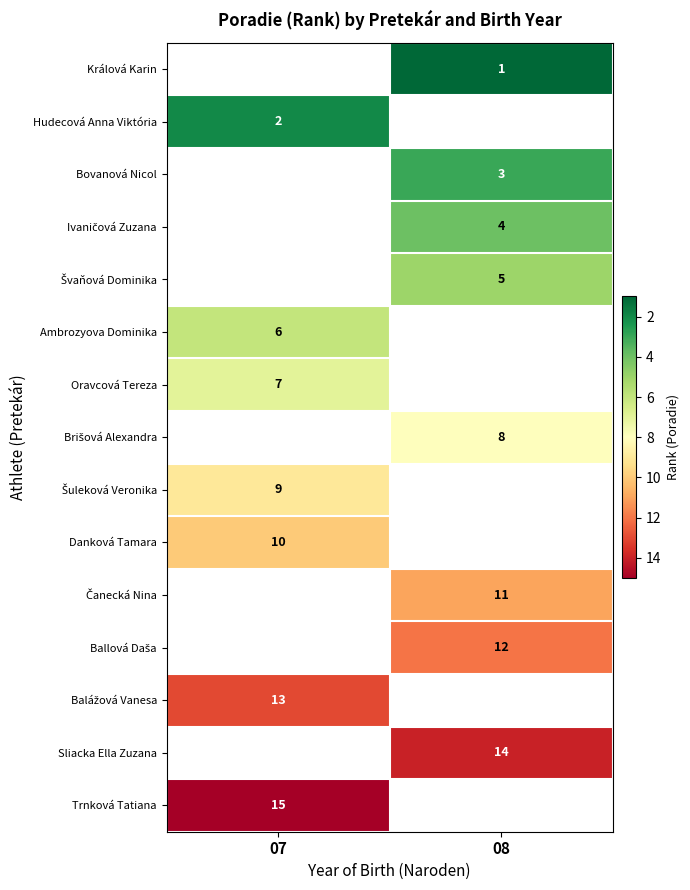

The value of Trnková Tatiana at 07 is 15.0. True or false?

True